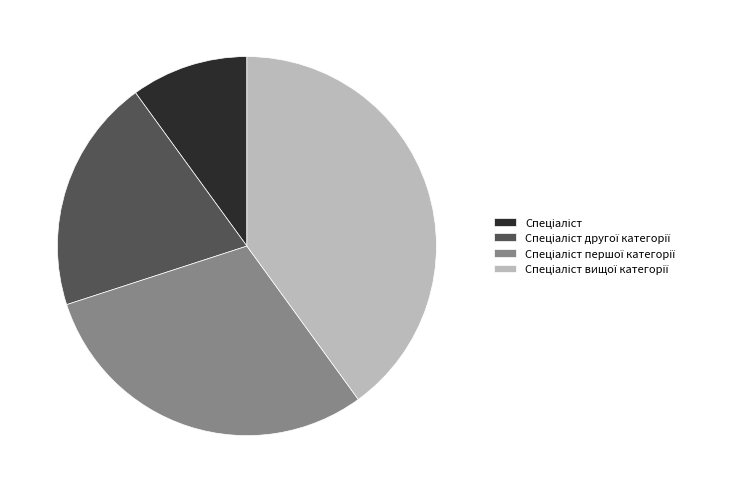

Does any single category account for the majority?

No